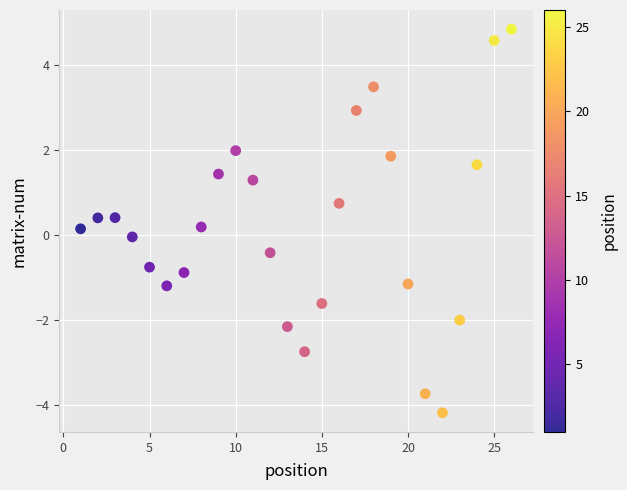

What is the range of X values (max minus min)?

25.0